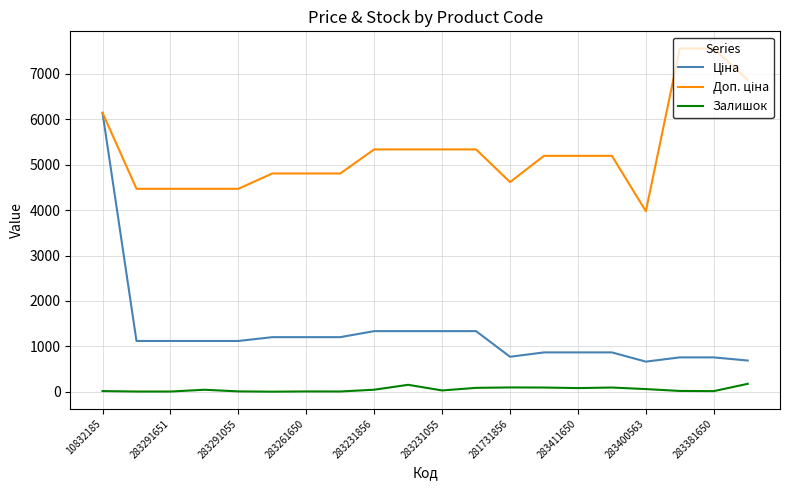

What is the greatest value displayed?

7559.7